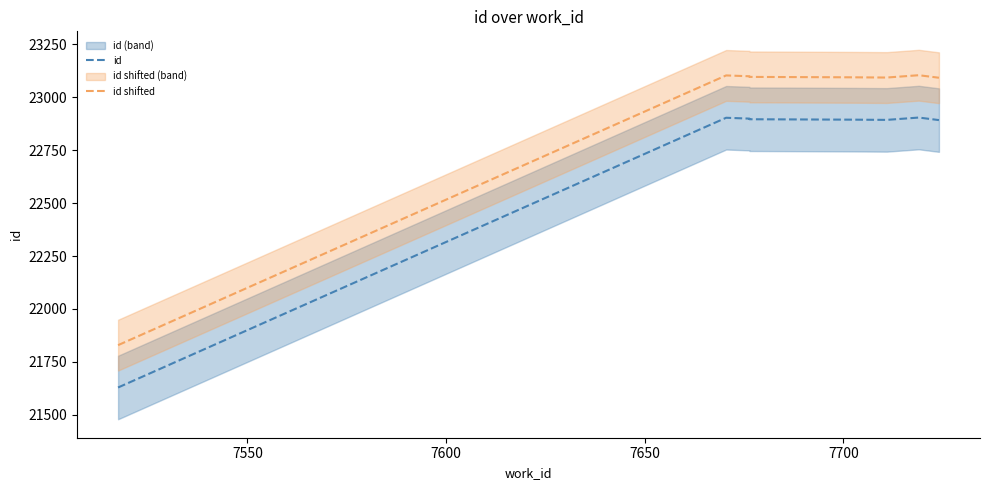

How many interior local valleys does the id series have?

1